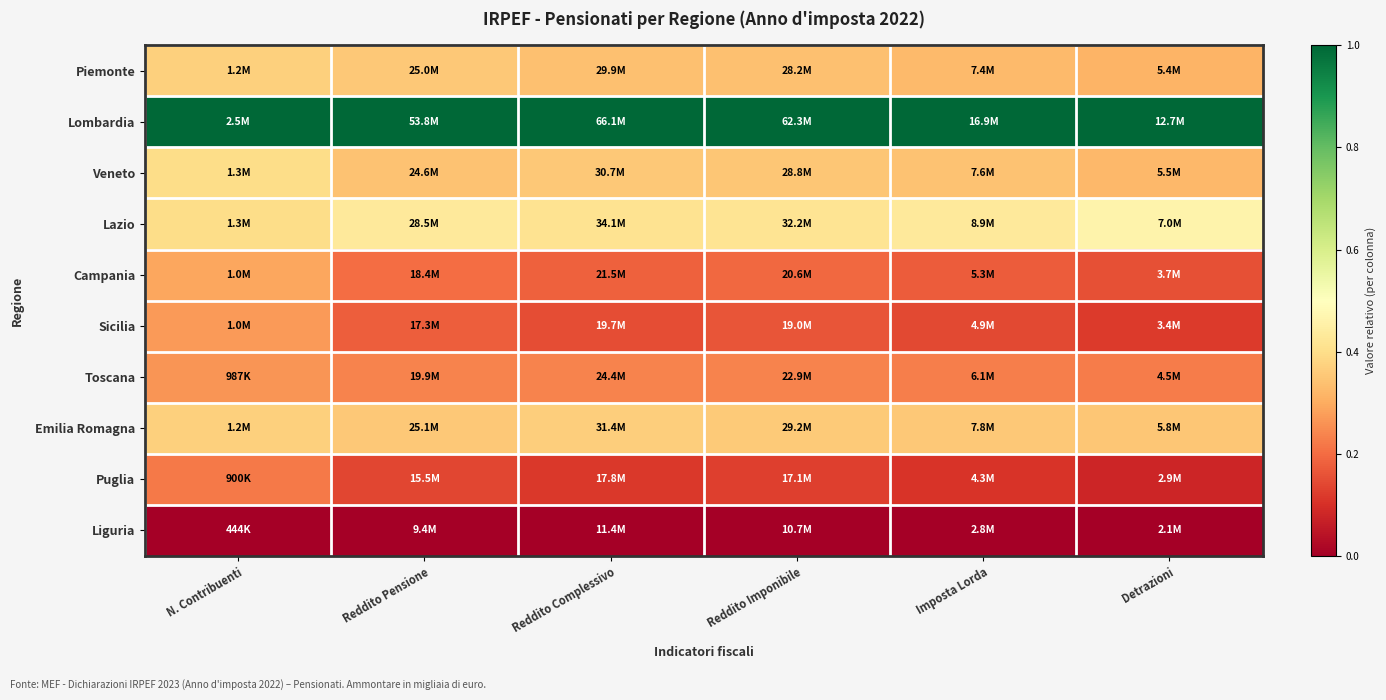

How many categories are shown in the chart?

6